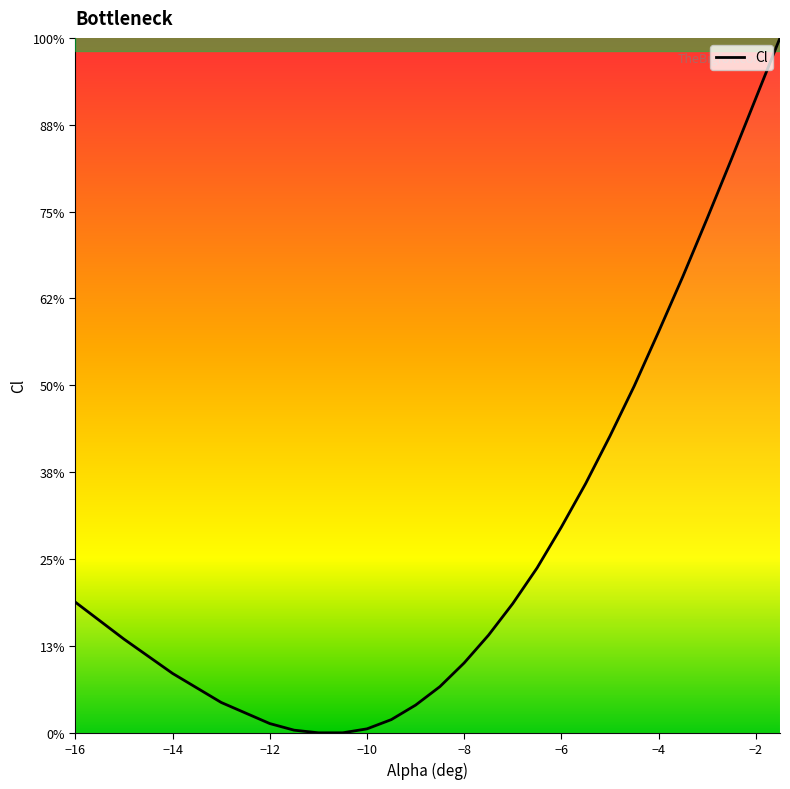

Does the chart display data point markers on the line(s)?

No